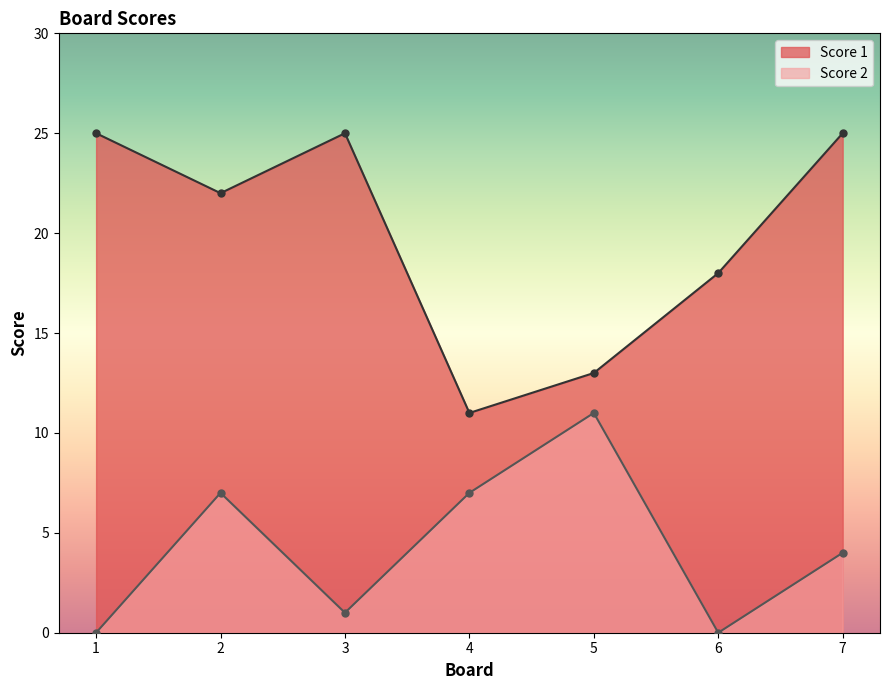

At which label does Score 1 first exceed 22?

1